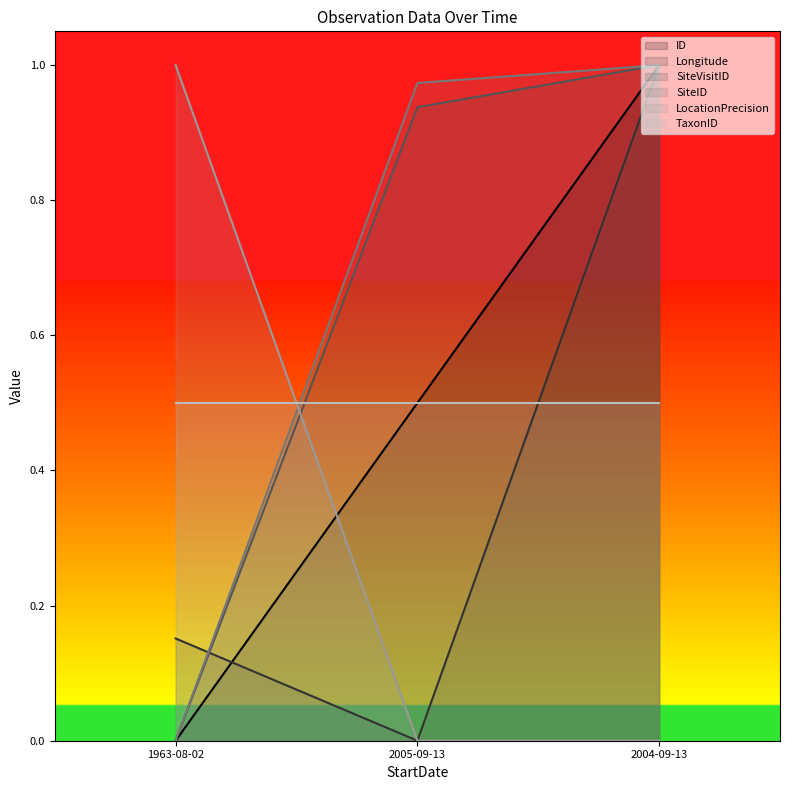

List the labels in order of ID value, smallest first.

1963-08-02, 2005-09-13, 2004-09-13